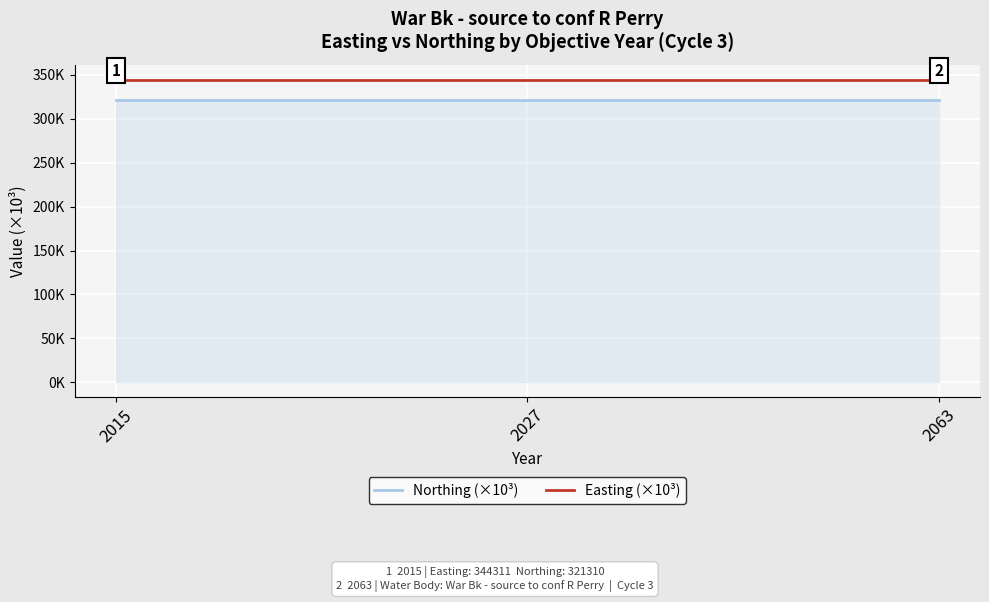

The Northing (×10³) series shows 437.0 at 2063. True or false?

False